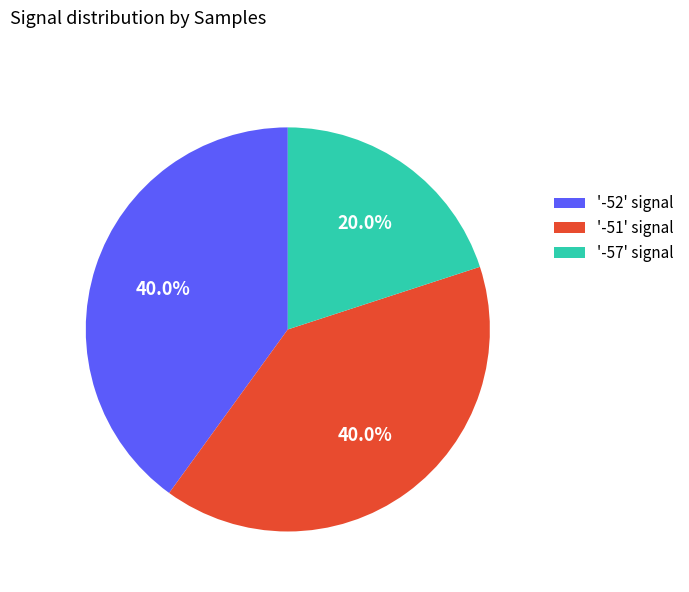

Is there any slice that represents more than half of the pie?

No